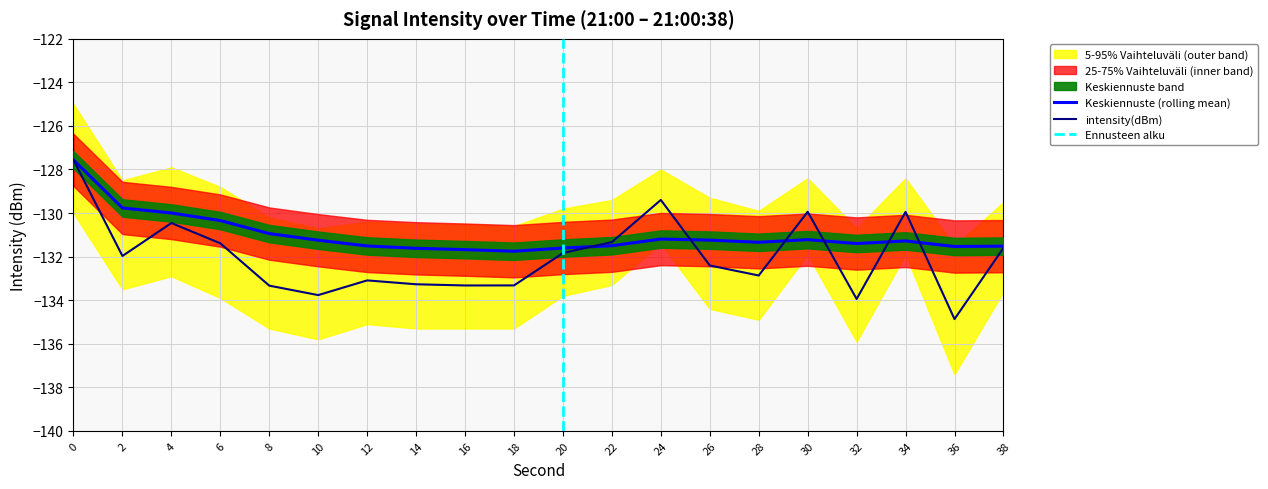

Does the chart have visible grid lines?

Yes